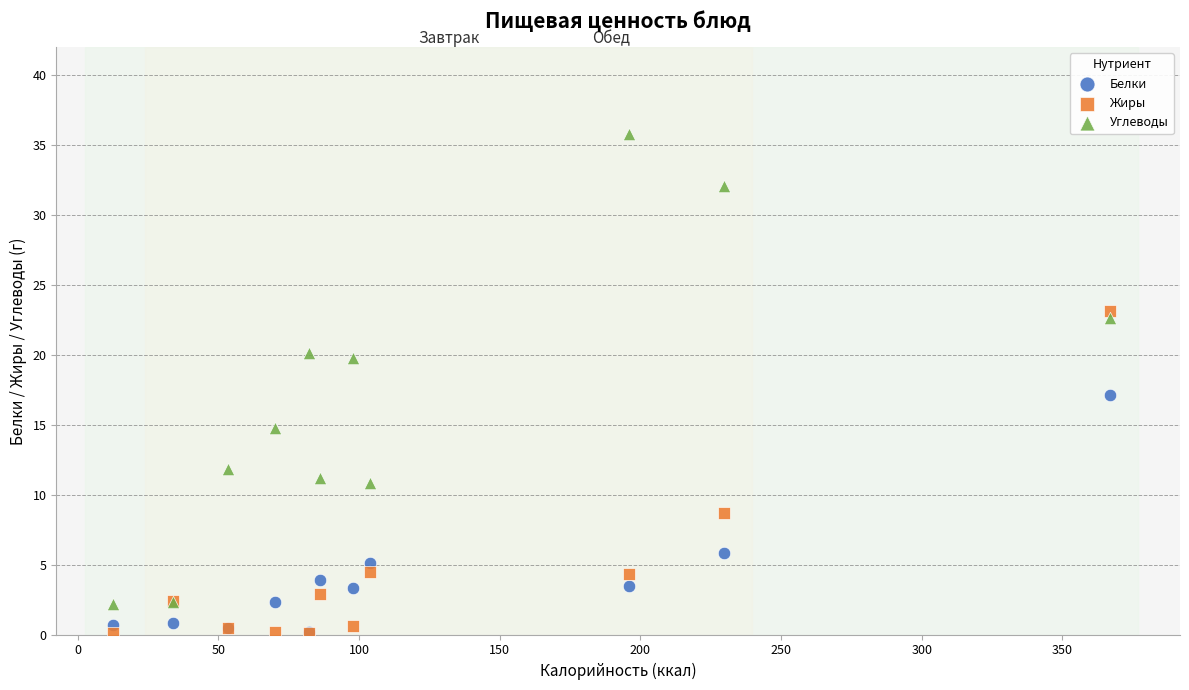

In the Белки series, what Y value is closest to 8?

5.8